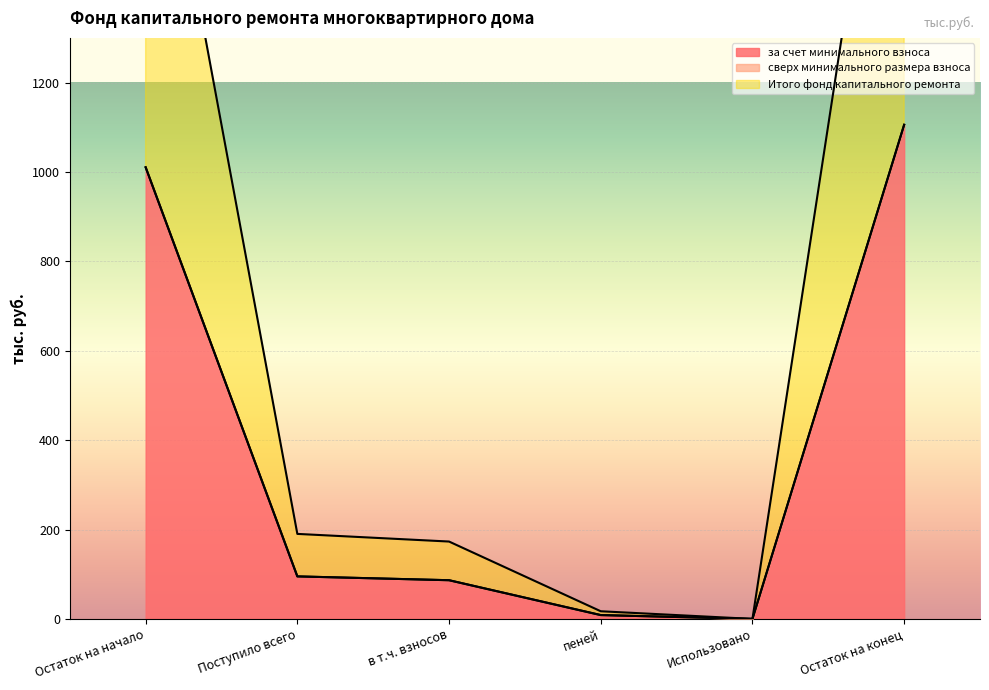

What is the difference between the за счет минимального взноса values at Использовано and в т.ч. взносов?

86.5